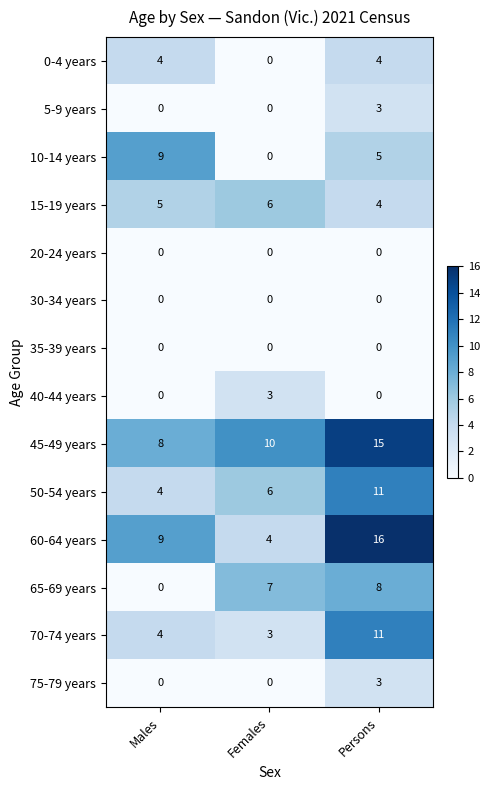

Count the number of data series in this chart.

14